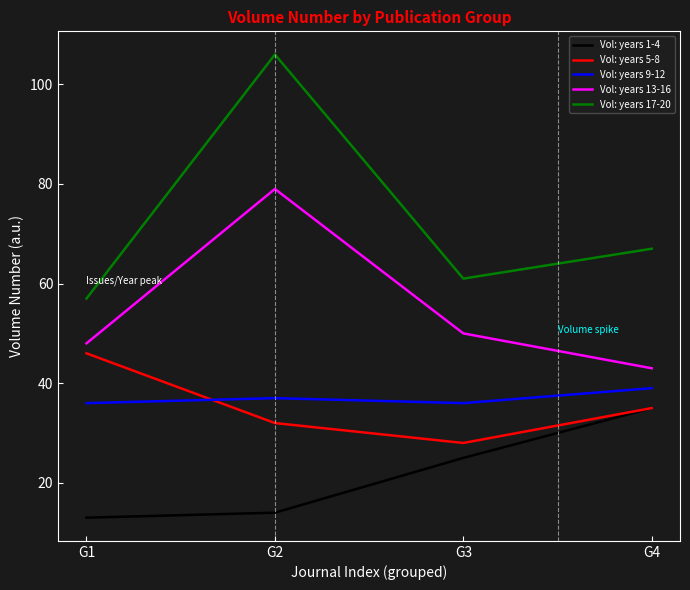

Is it true that Vol: years 5-8 equals 28 at G3?

True